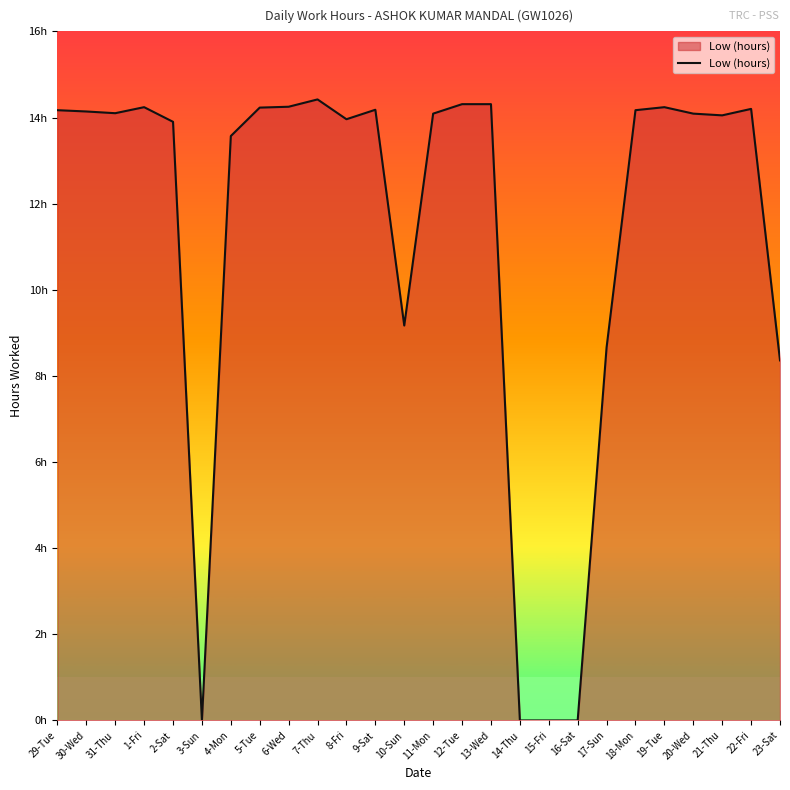

Which has a higher value, 10-Sun or 15-Fri?

10-Sun